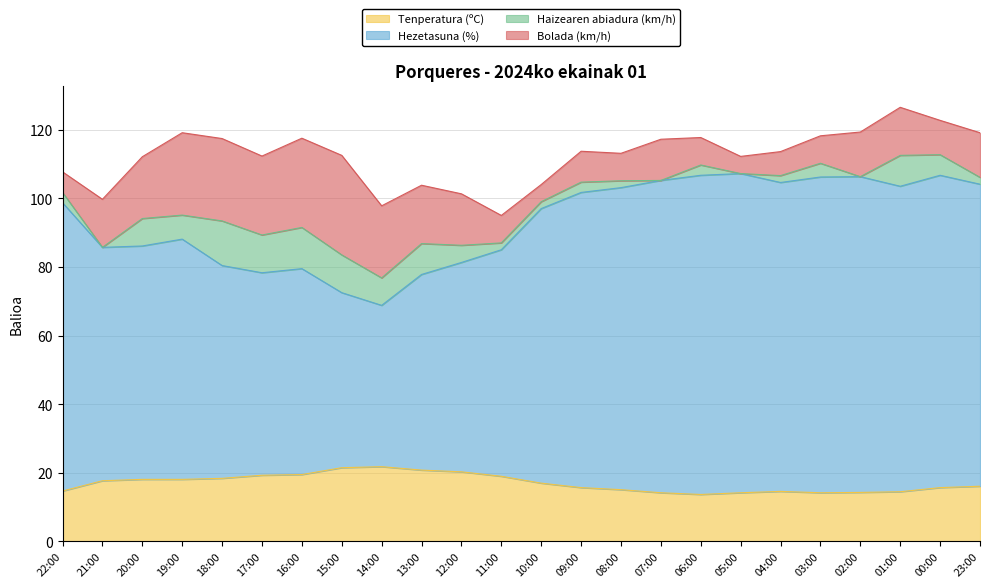

What is the sum of all Tenperatura (ºC) values?

408.5